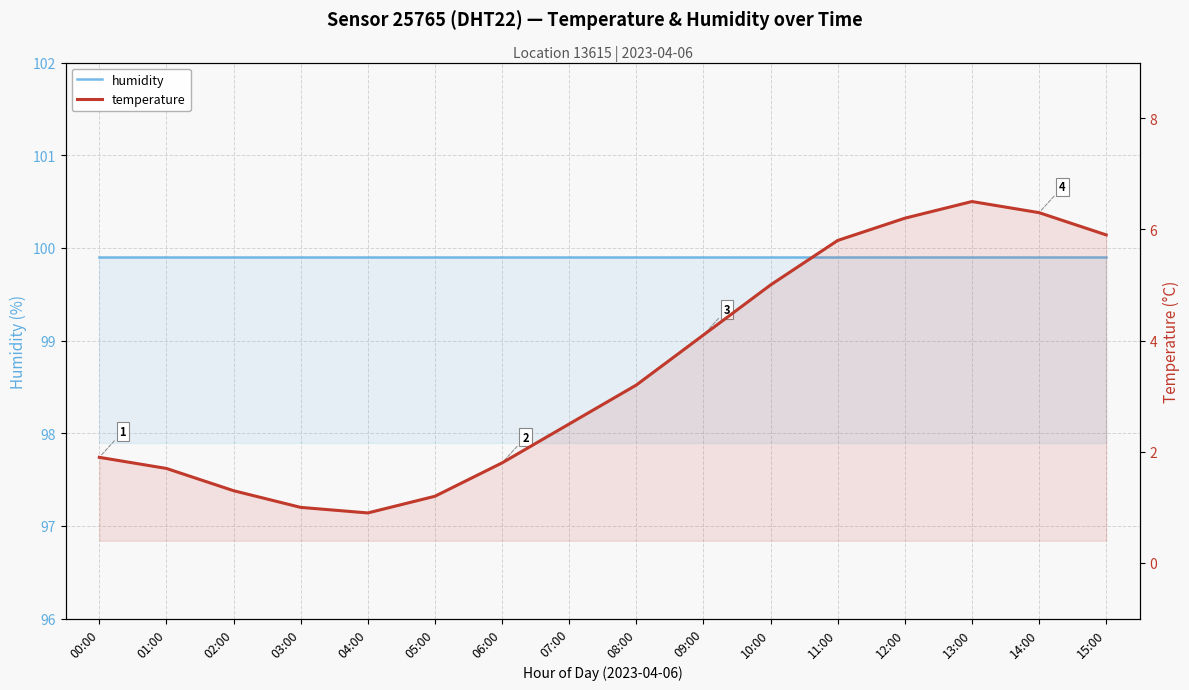

What is the label of the 5th point from the right?

11:00